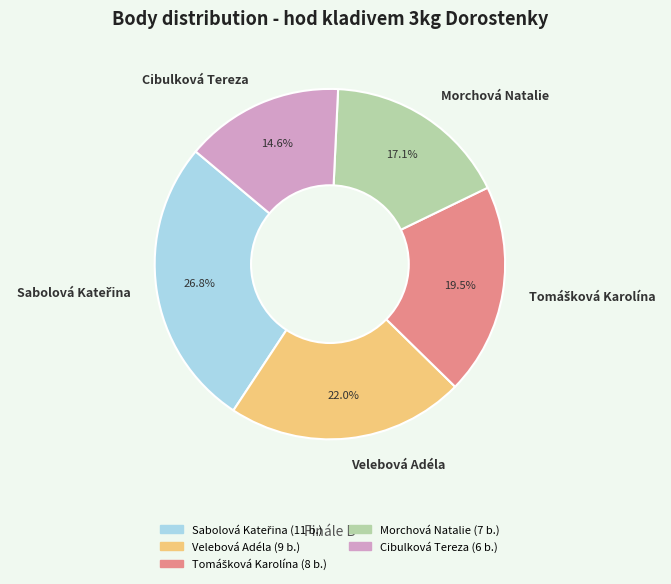

Count the number of slices in the pie.

5